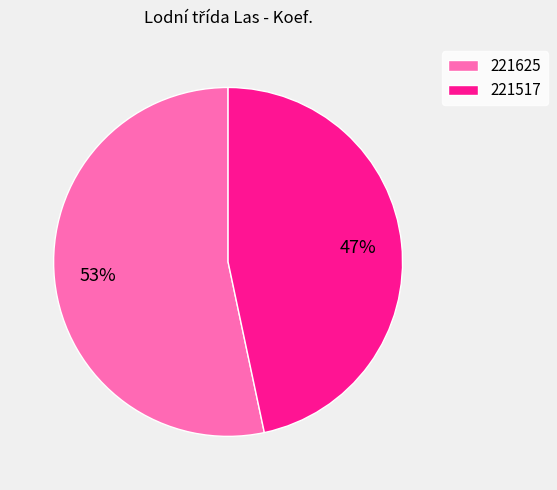

What percentage is the 221517 slice, to the nearest percent?

47%